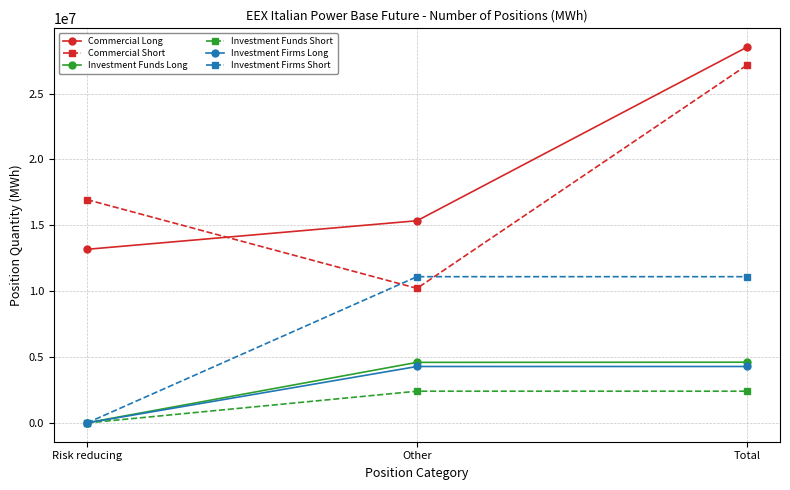

True or false: Investment Firms Short has a value of 5070365 at Risk reducing.

False